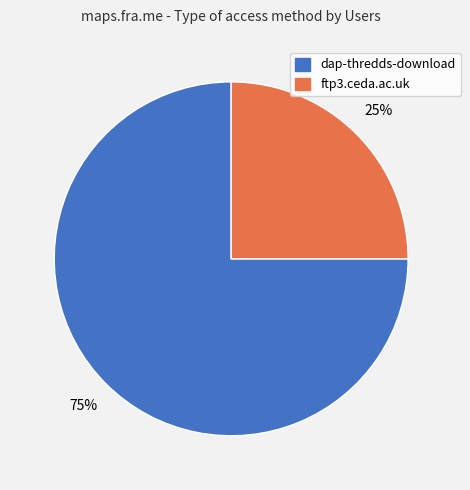

What is the ratio of the value at dap-thredds-download to the value at ftp3.ceda.ac.uk?

3.0